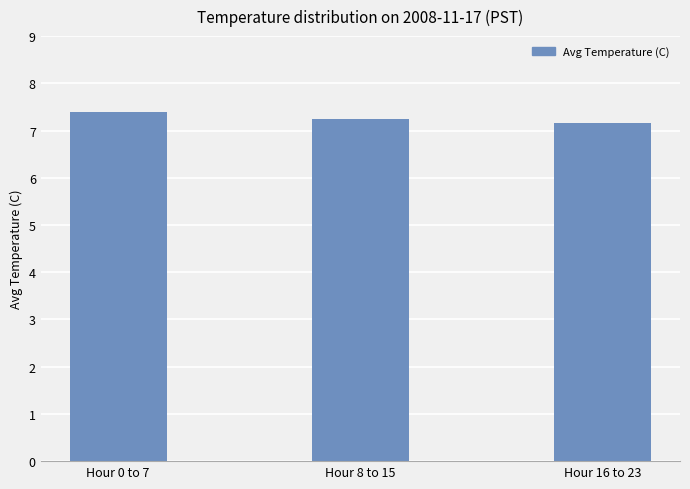

Rank the categories by value from highest to lowest.

Hour 0 to 7, Hour 8 to 15, Hour 16 to 23